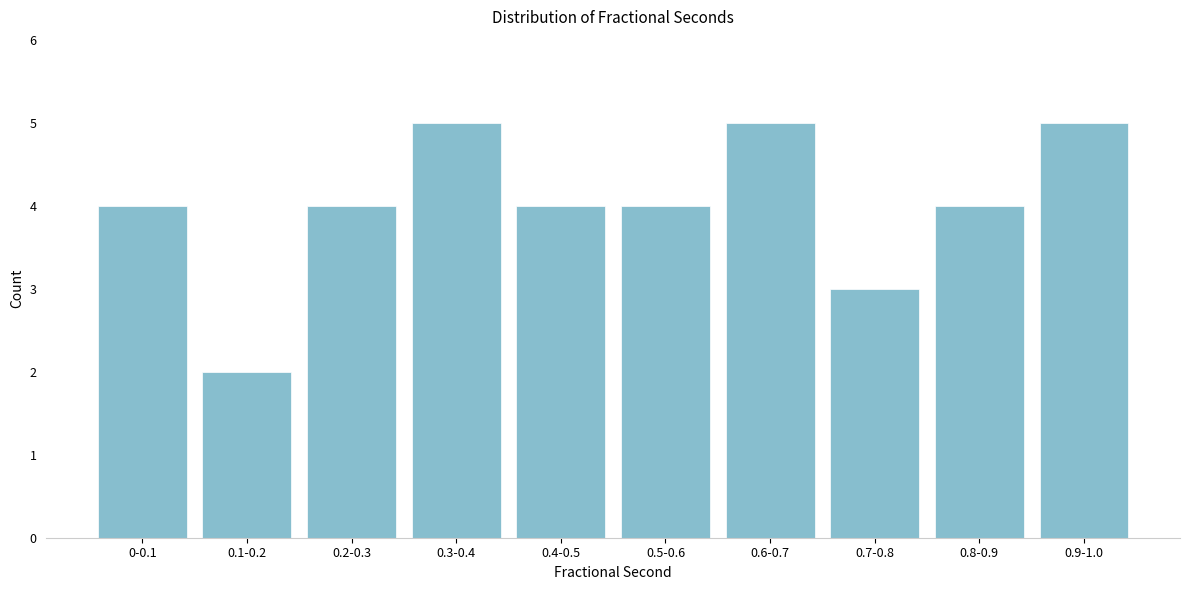

Reading left to right, what are all the values shown in this chart?

4	2	4	5	4	4	5	3	4	5